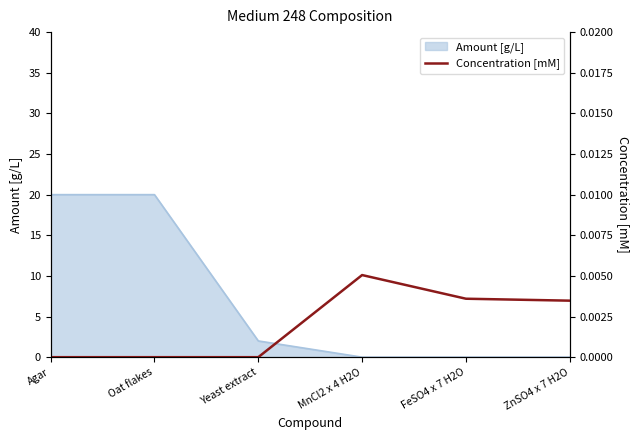

True or false: the data shows 0.0 at ZnSO4 x 7 H2O.

True